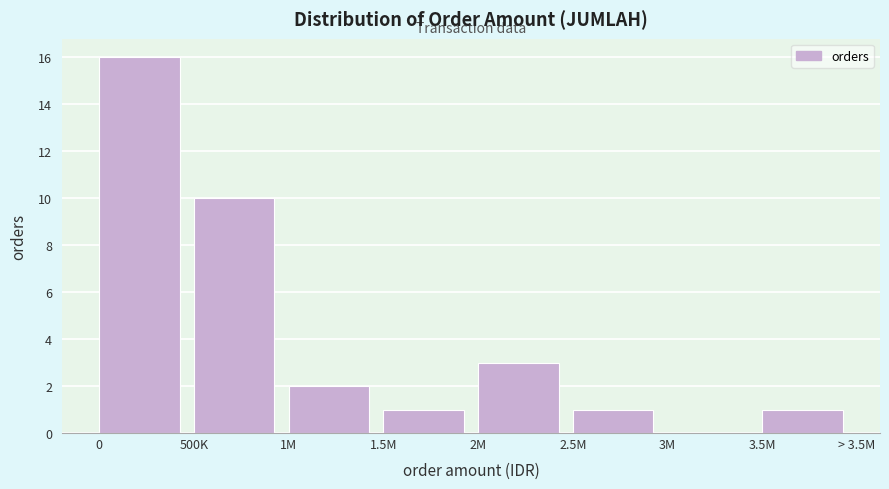

Reading left to right, transcribe all the data shown in this chart.

0=16	500K=10	1M=2	1.5M=1	2M=3	2.5M=1	3M=0	3.5M=1